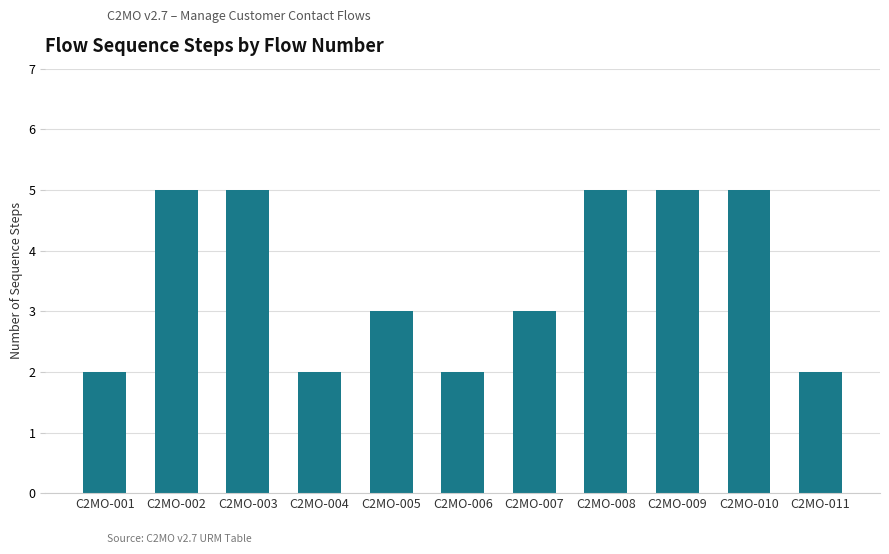

What is the sum of all values?

39